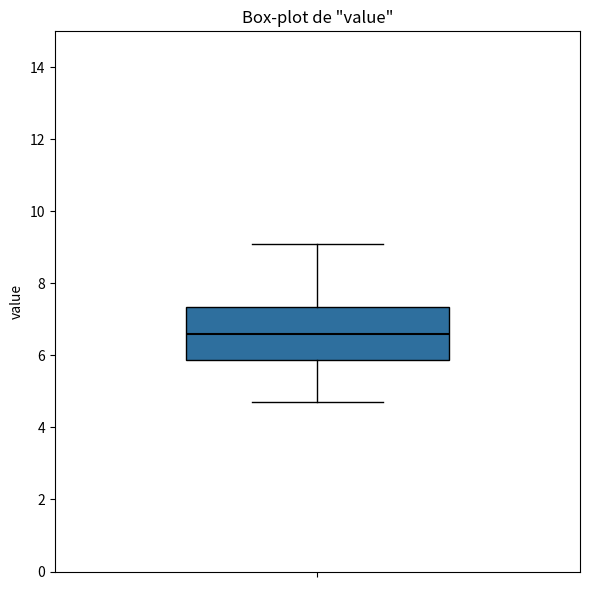

Read this box plot against the y-axis: the position of the median line, the range covered by the box, and the ends of both whiskers. The values are not printed on the chart, so give them approximately, as read against the axis.

median 6.6, box 5.8 to 7.4, whiskers 4.8 to 9.2